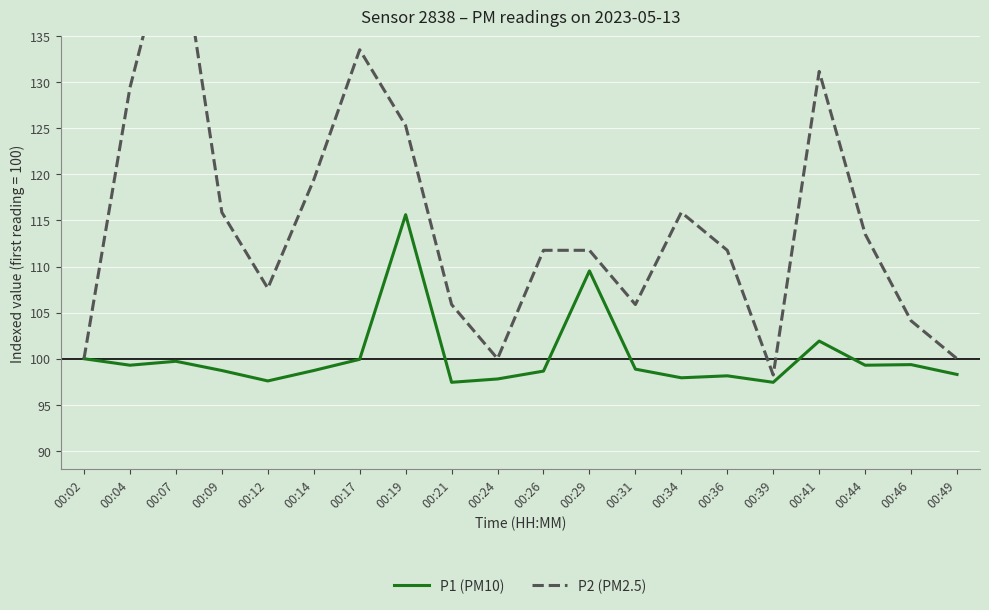

Reading left to right, extract all data points from this chart.

P1 (PM10): 100.0	99.3	99.7	98.7	97.6	98.7	99.9	115.6	97.4	97.8	98.7	109.5	98.9	97.9	98.1	97.4	101.9	99.3	99.4	98.3
P2 (PM2.5): 100.0	129.4	148.8	115.9	107.6	119.4	133.5	125.3	105.9	100.0	111.8	111.8	105.9	115.9	111.8	98.2	131.2	113.5	104.1	100.0